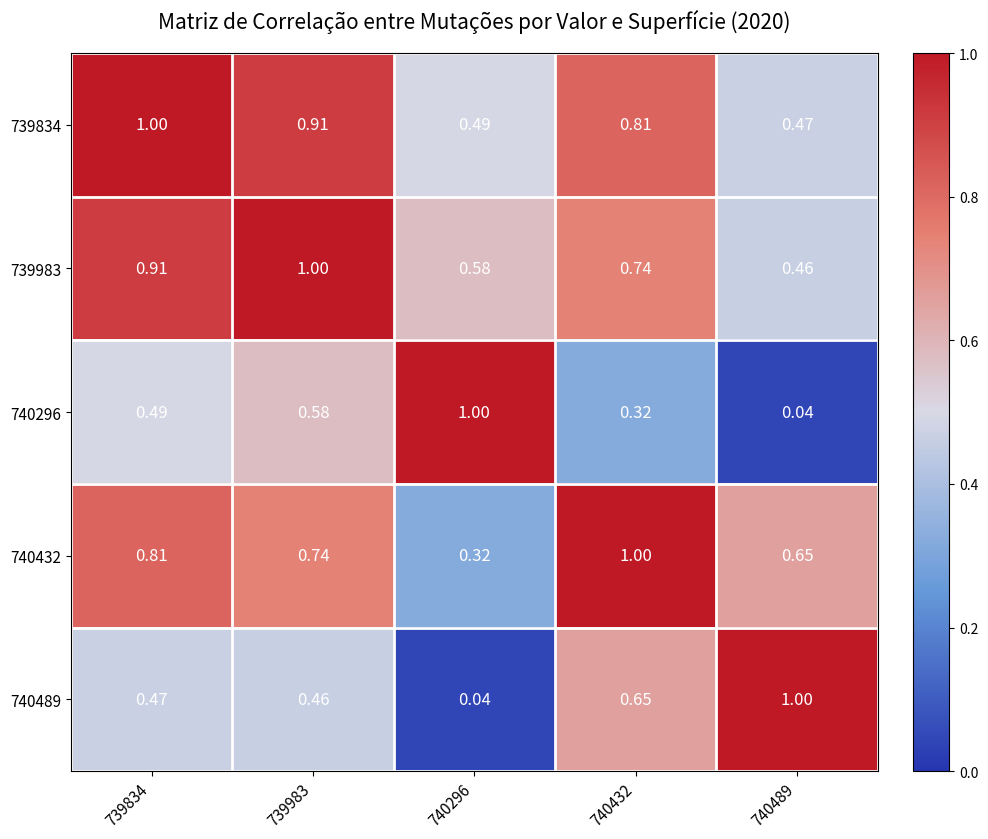

Is the value of 740432 at 739834 greater than the value of 740296 at 739834?

Yes